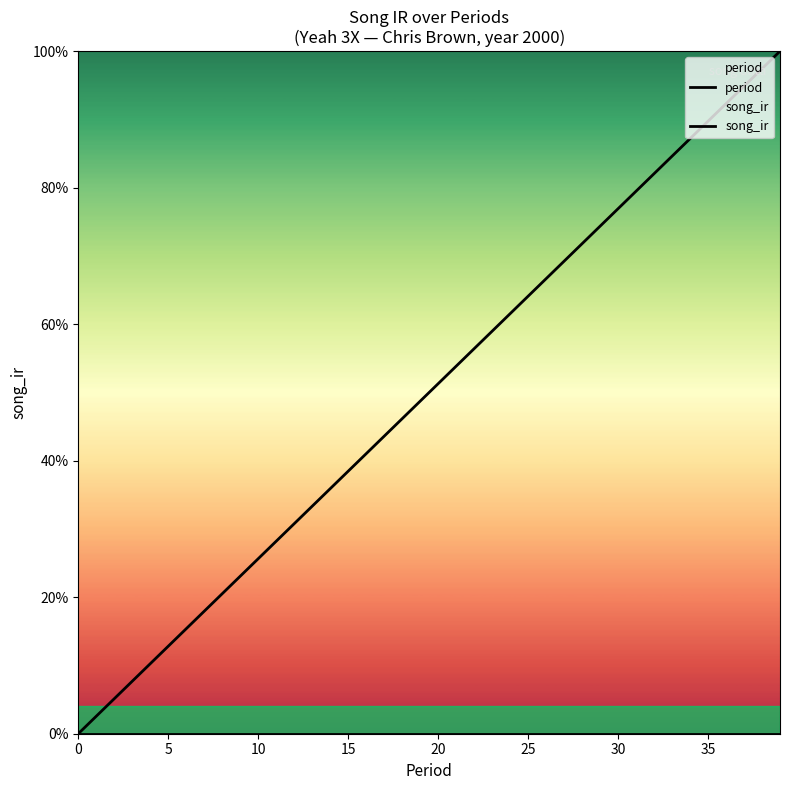

Count the number of data series in this chart.

2